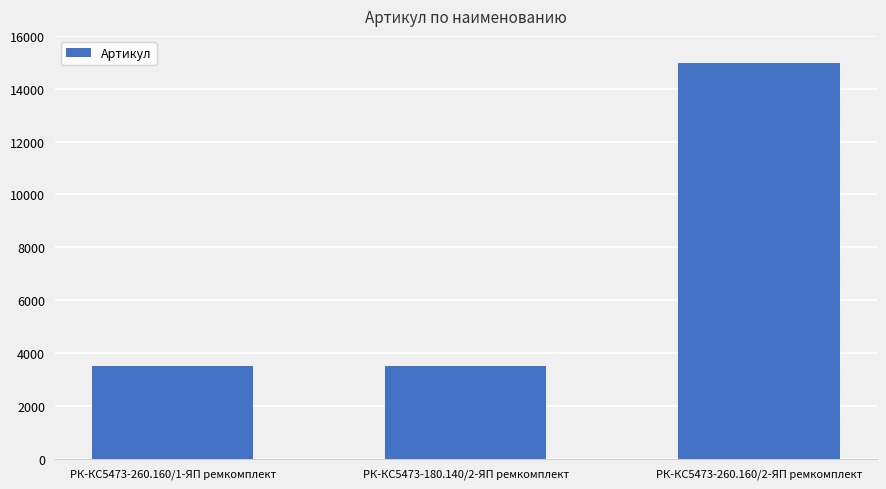

What value does the data have at РК-КС5473-180.140/2-ЯП ремкомплект, to the nearest 100?

3500